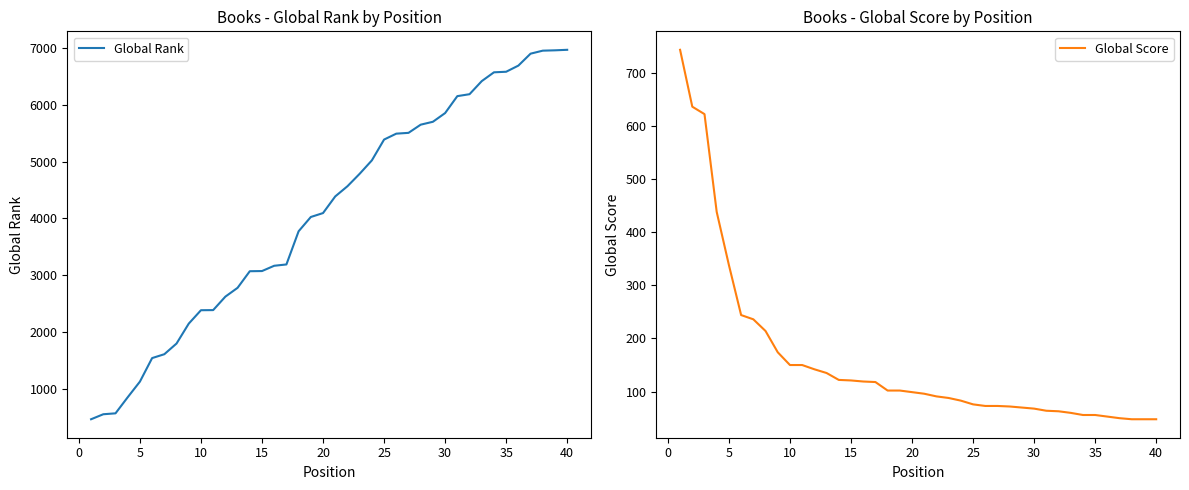

What is the maximum value for Global Rank?

6966